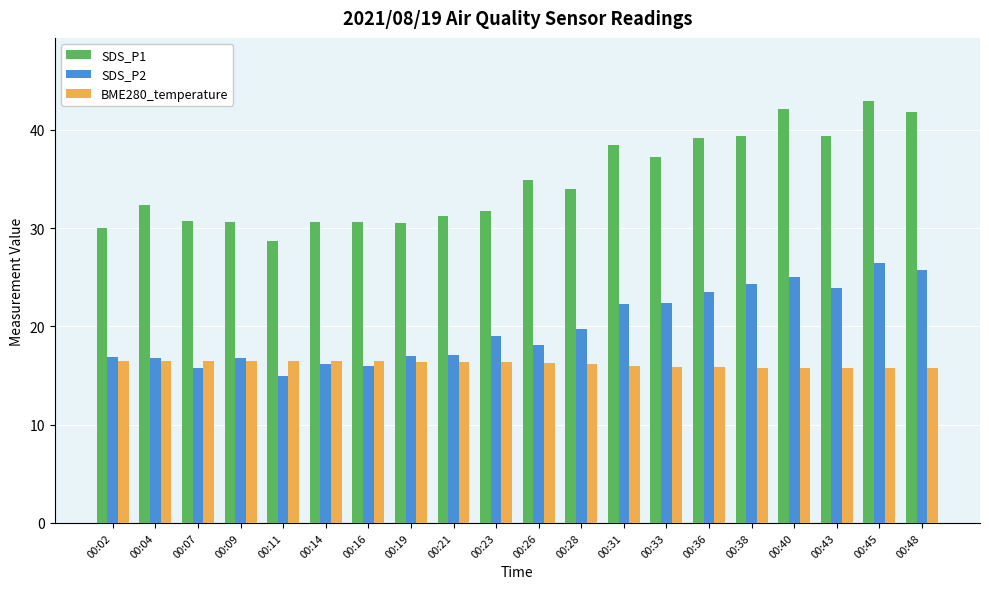

What is the value of the SDS_P1 bar at the 16th from the left?

39.4